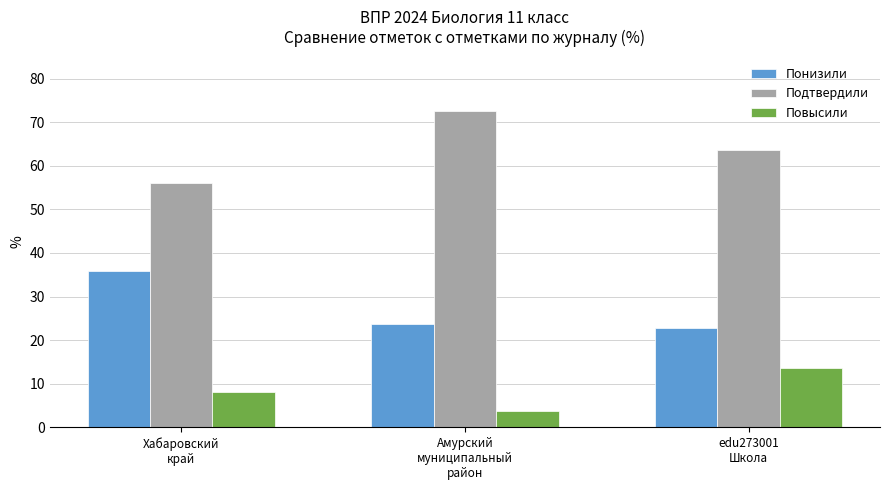

How many groups of bars are there?

3